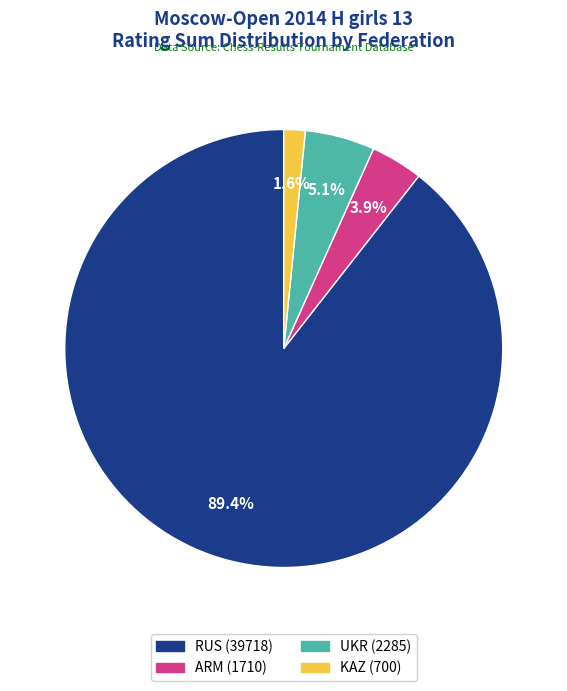

Is there any slice that represents more than half of the pie?

Yes